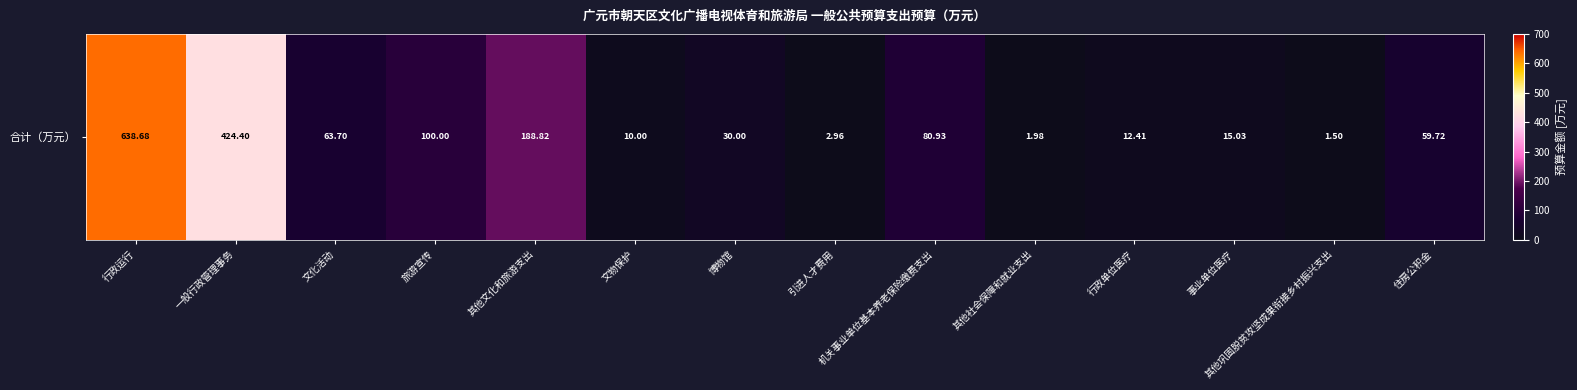

What is the difference between the maximum and minimum values?

637.2